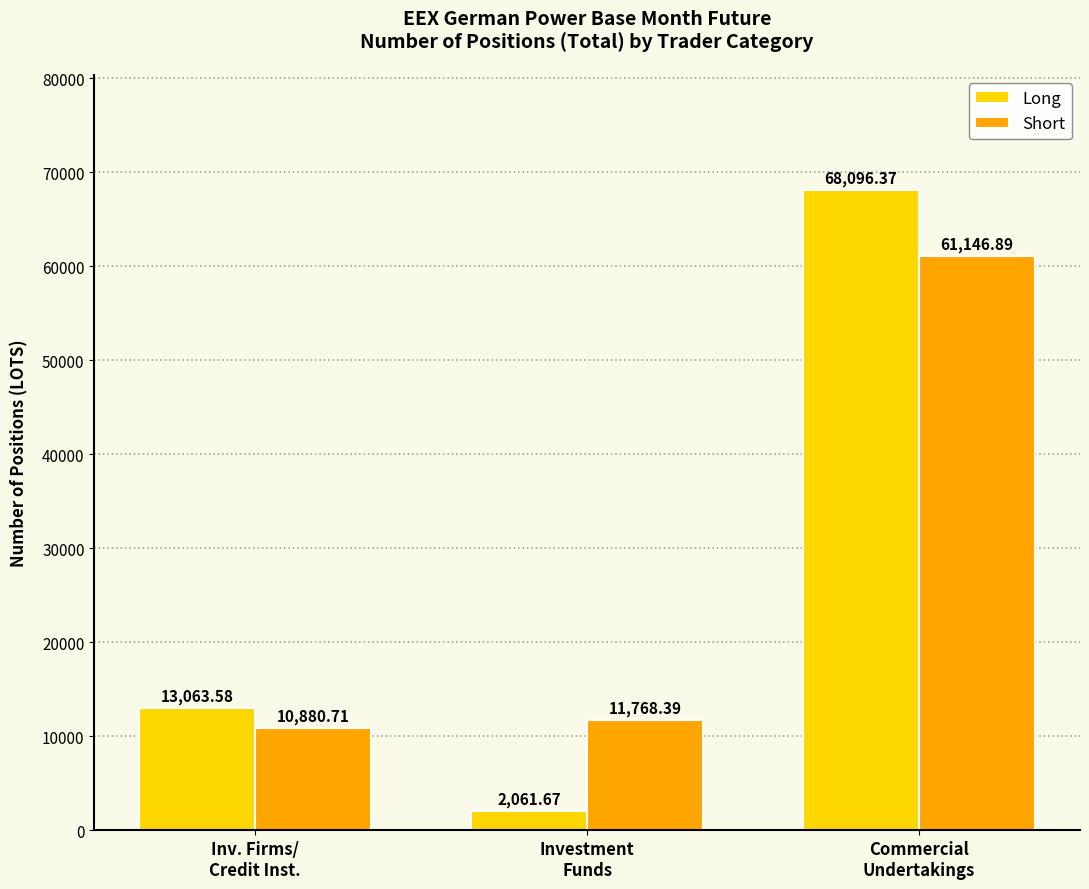

Rank the series by their maximum value, from highest to lowest.

Long, Short